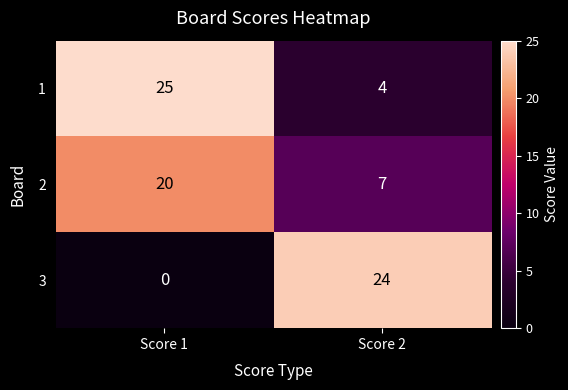

Which series has the largest total across all categories?

1